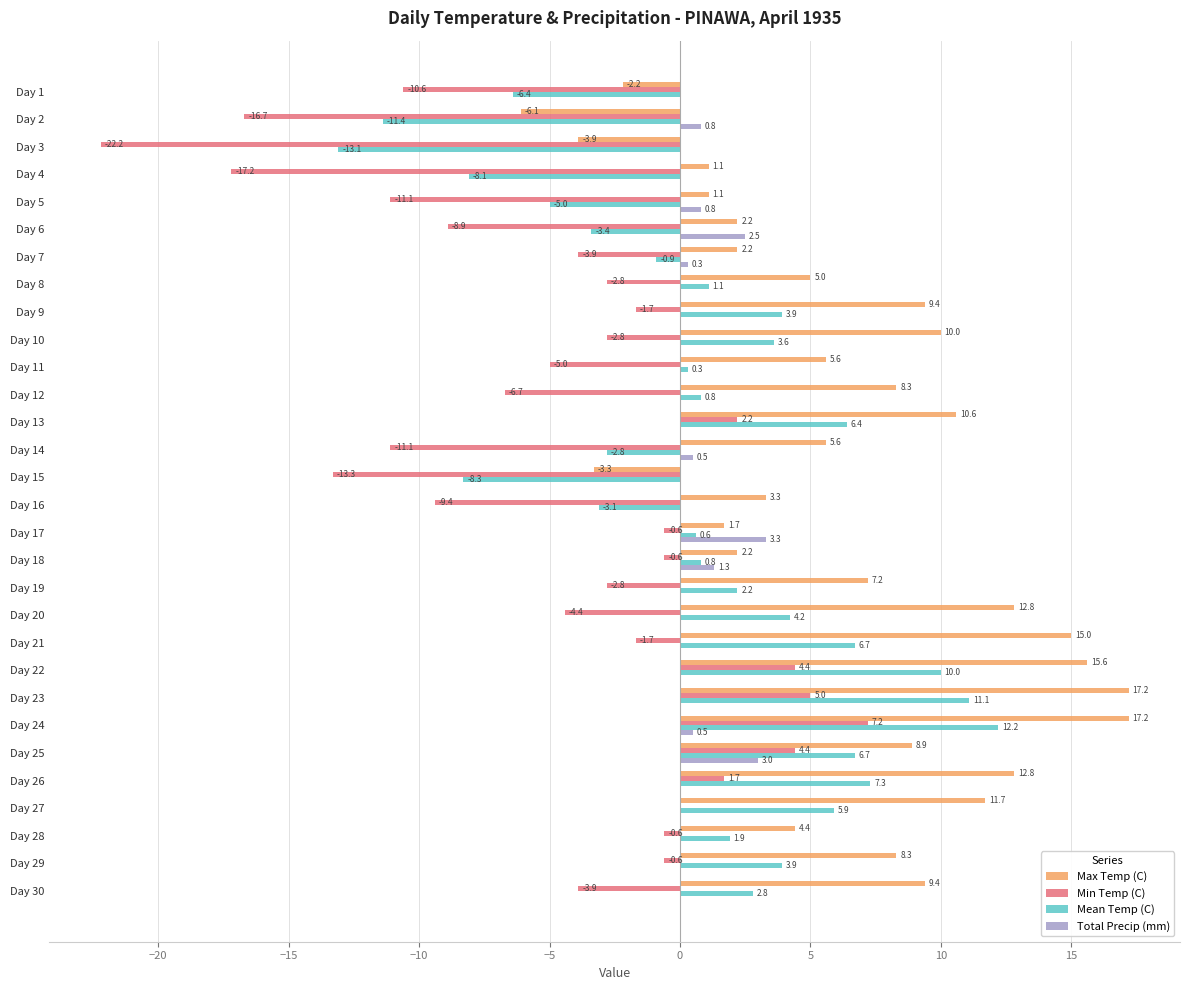

What is the greatest value displayed?

17.2